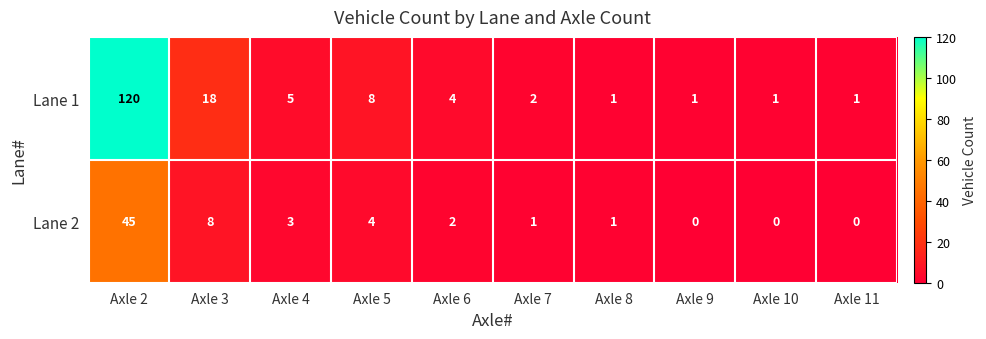

The value of Lane 1 at Axle 9 is 1. True or false?

True